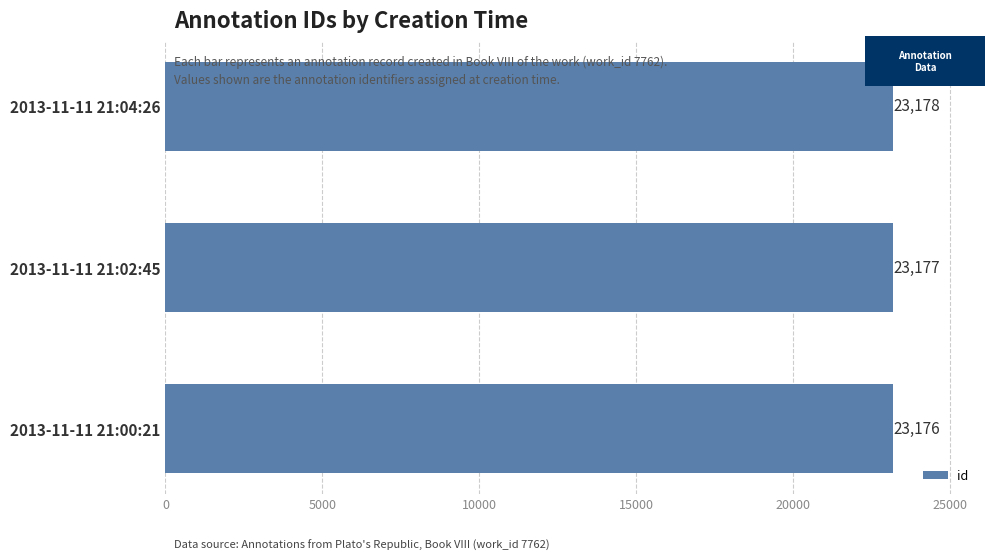

List the labels in order of value, largest first.

2013-11-11 21:04:26, 2013-11-11 21:02:45, 2013-11-11 21:00:21